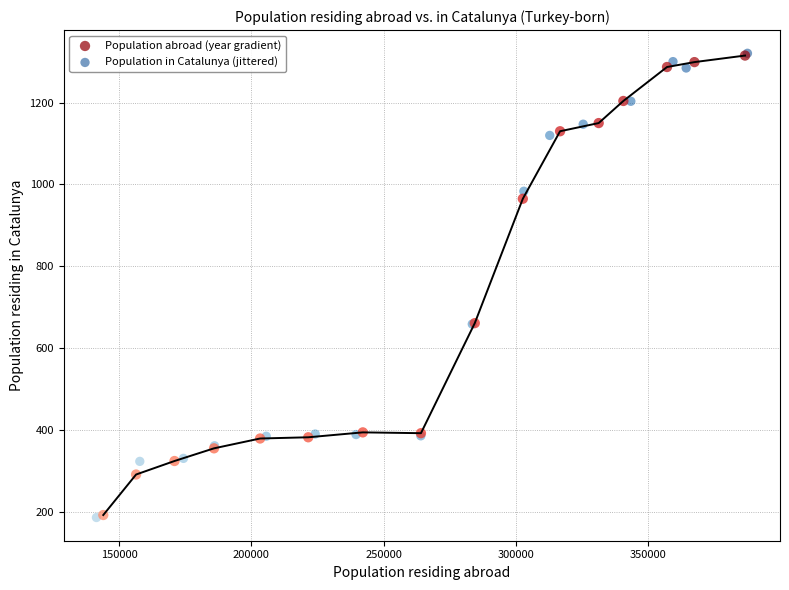

What are all the series names shown in the legend?

Population abroad (year gradient), Population in Catalunya (jittered)